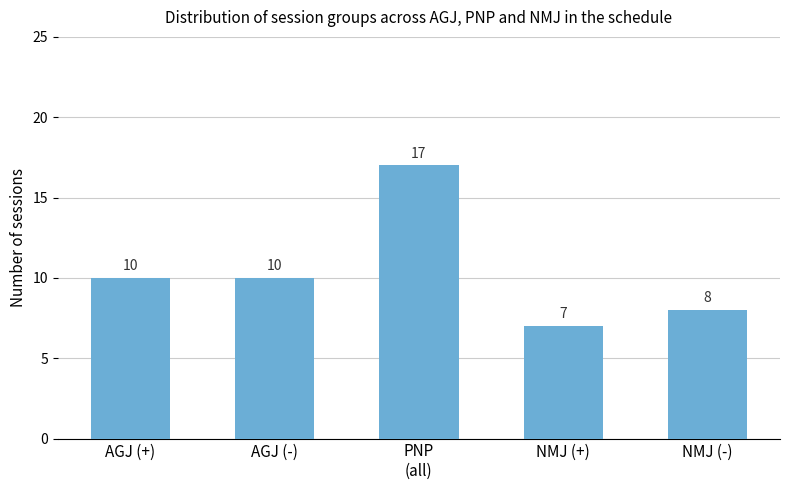

What is the difference between the maximum and minimum values?

10